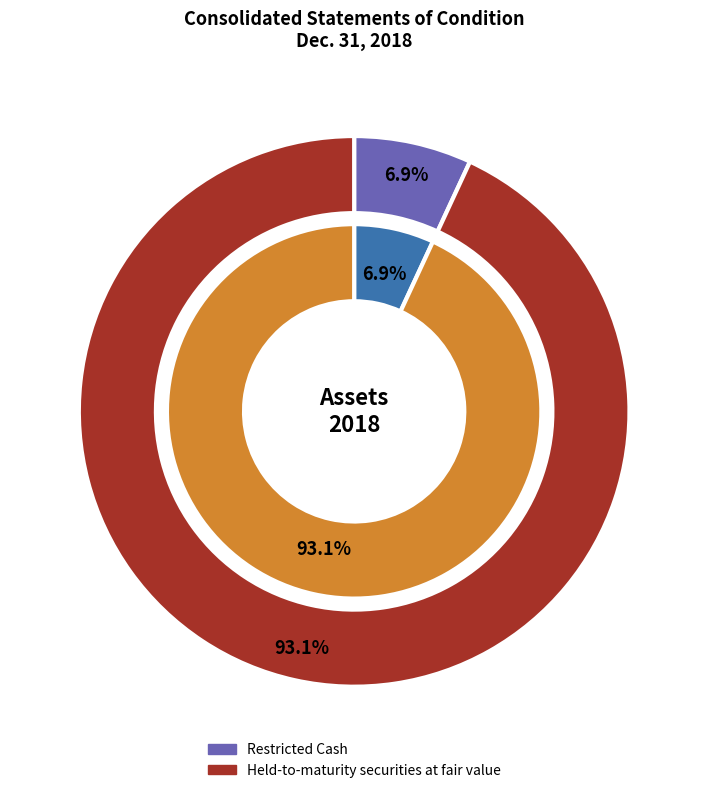

Which category accounts for the majority?

Held-to-maturity securities at fair value